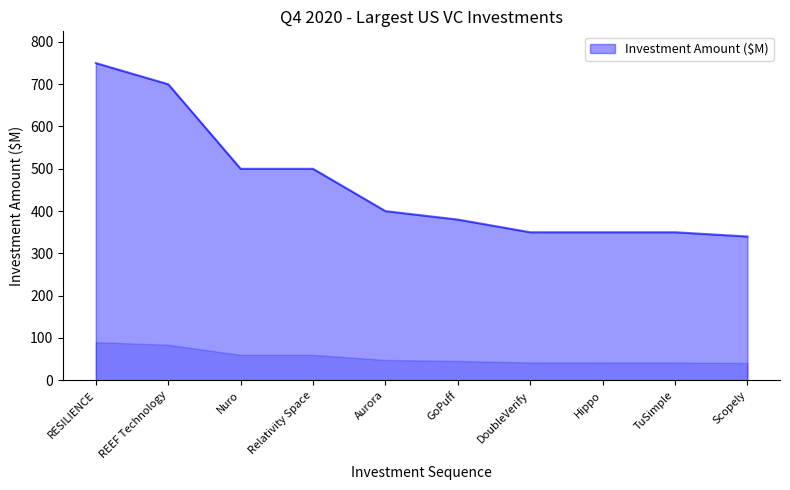

What is the approximate value at TuSimple?

350